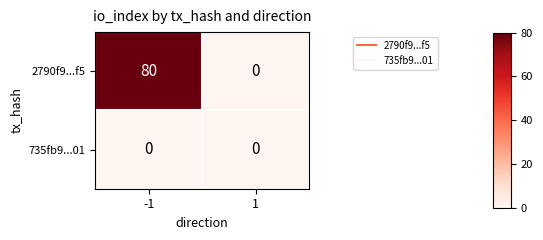

What is the difference between the maximum and minimum values in the 2790f9...f5 series?

80